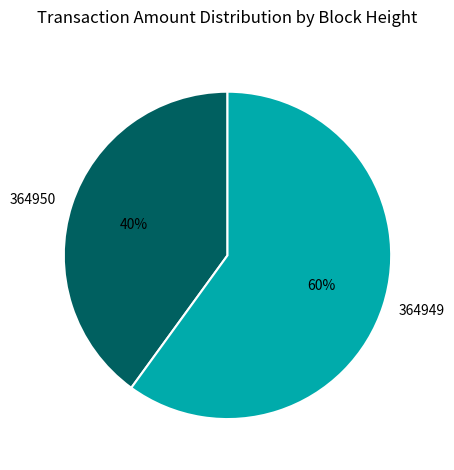

To the nearest percent, what is the difference between the largest and smallest slice percentages?

20%